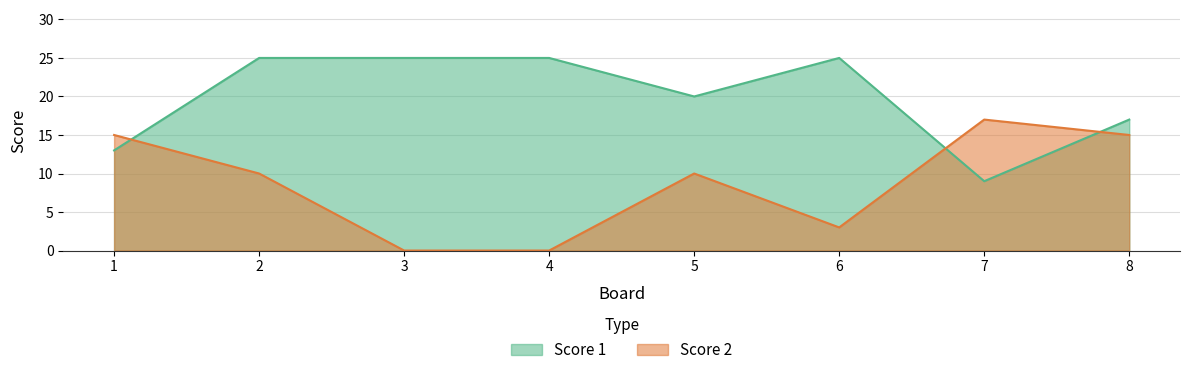

How many lines are shown in the chart?

2